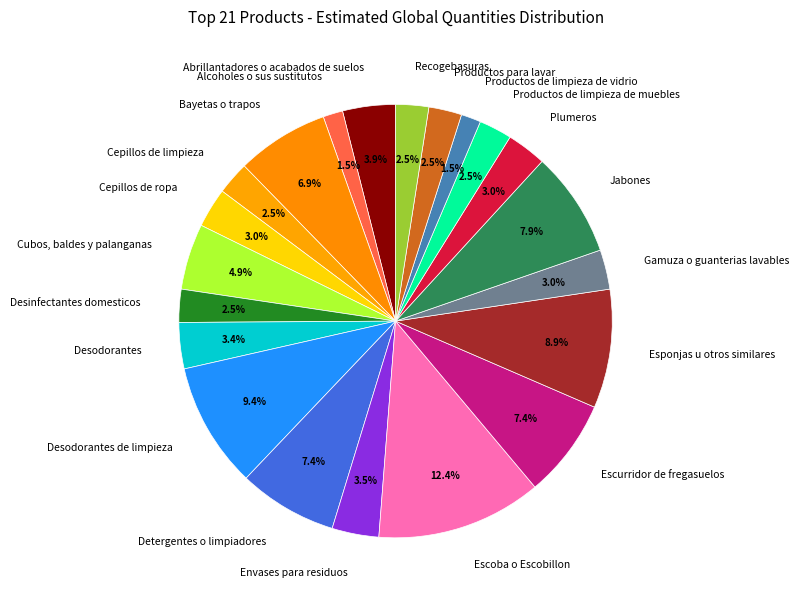

How many slices are in this pie chart?

21